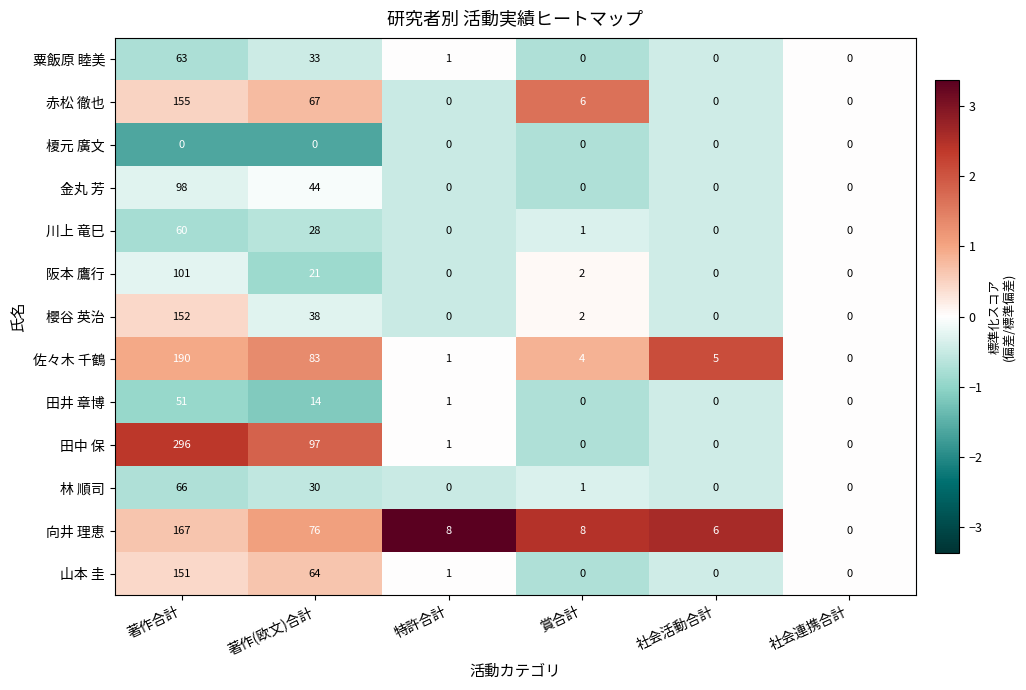

The 林 順司 series shows 0 at 社会連携合計. True or false?

True